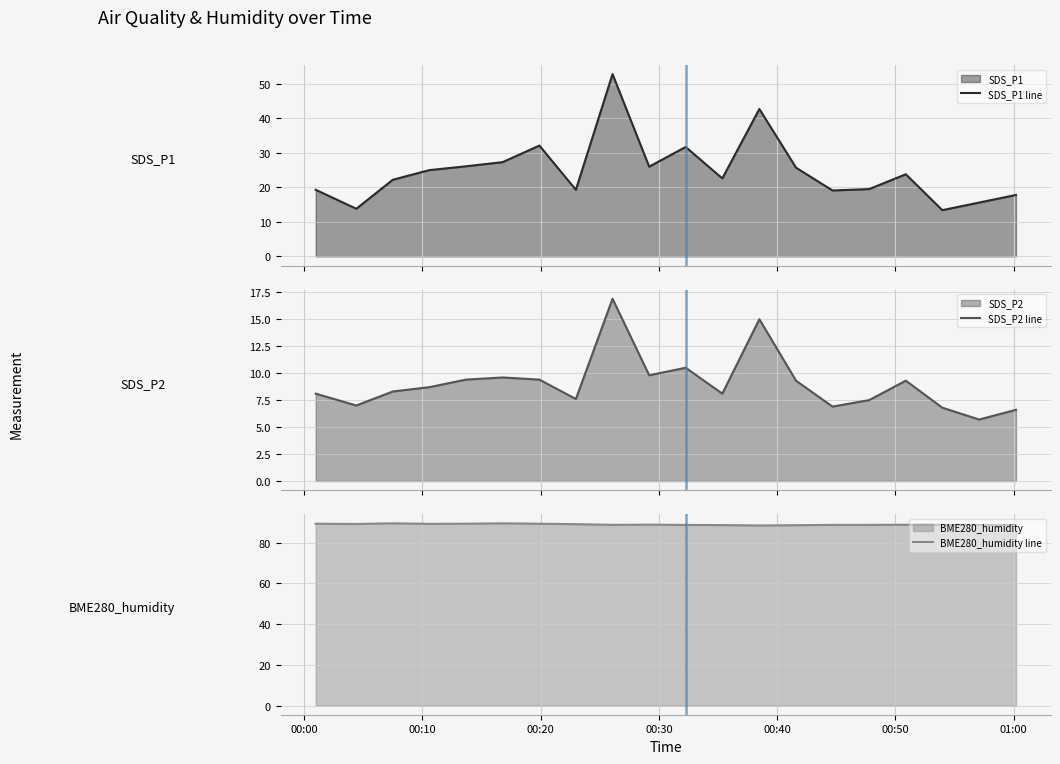

What is the minimum value for SDS_P1 line?

13.4